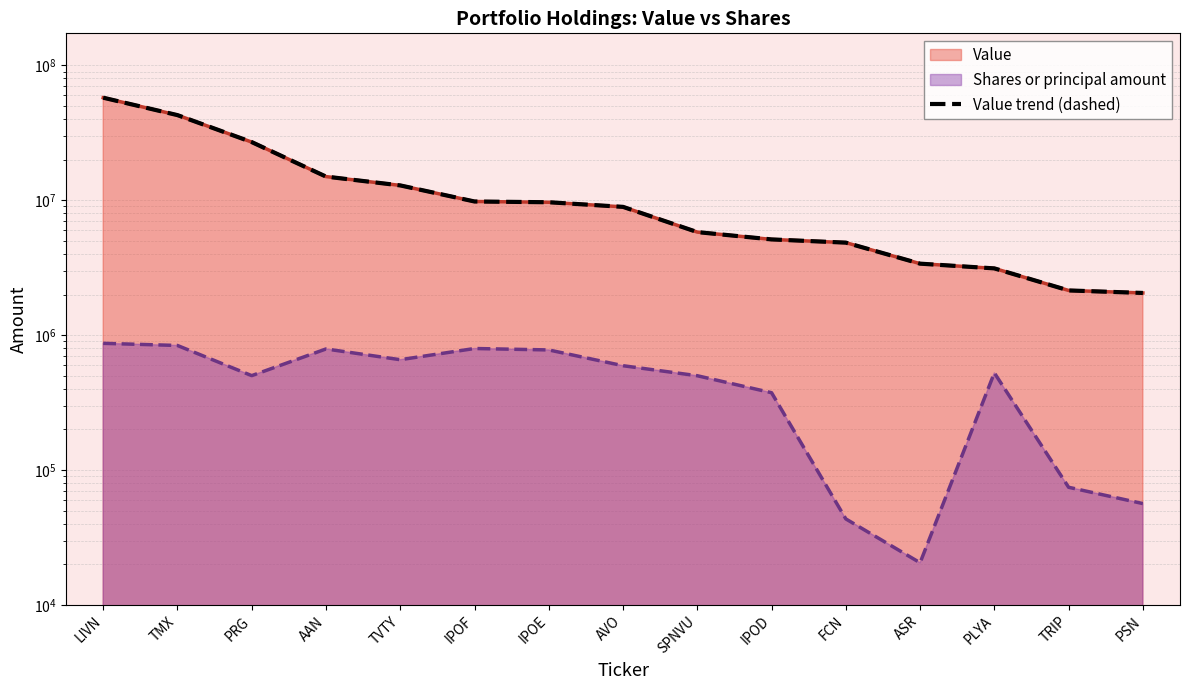

Where does the data first go above 8929000?

LIVN